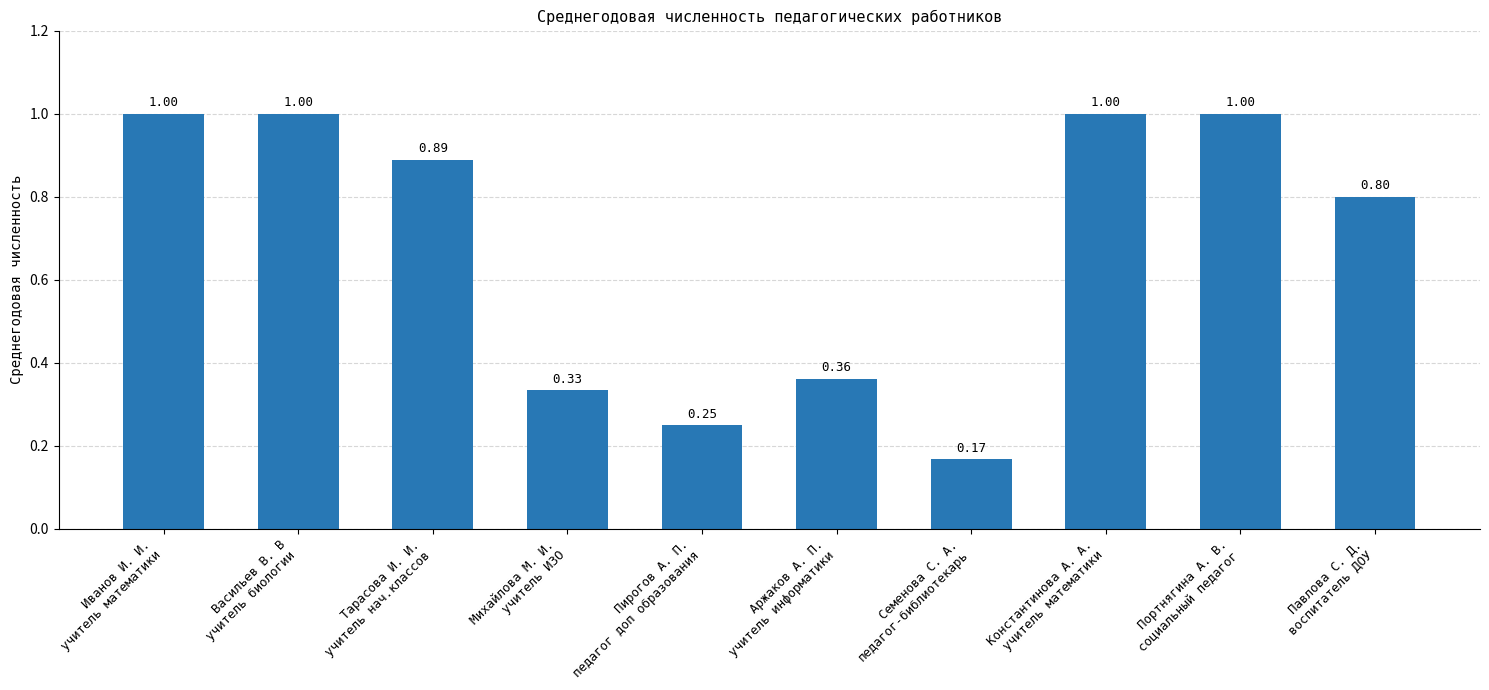

What is the sum of all values?

6.8